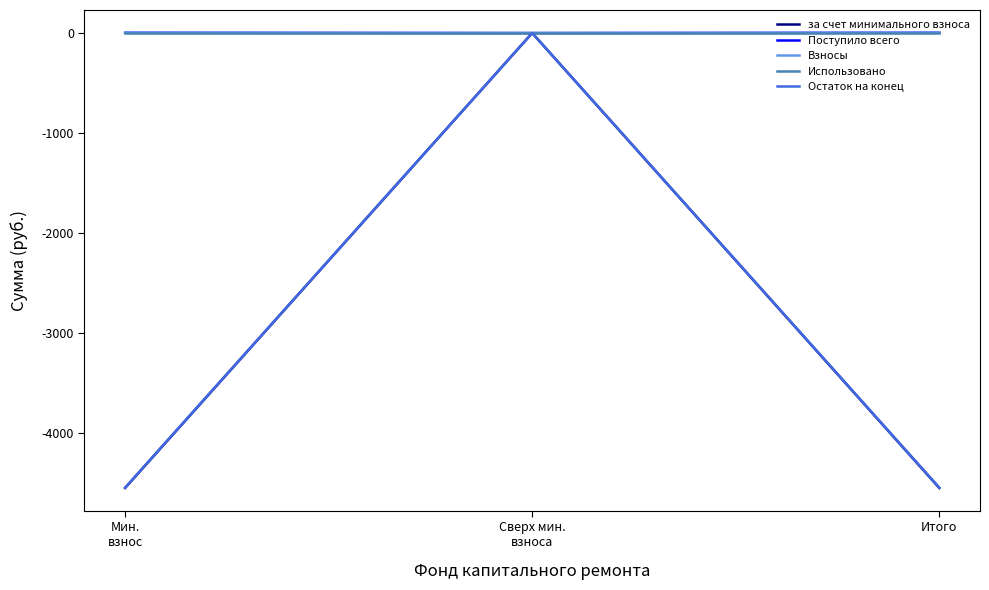

Which has a higher value, Сверх мин.
взноса or Мин.
взнос?

Сверх мин.
взноса